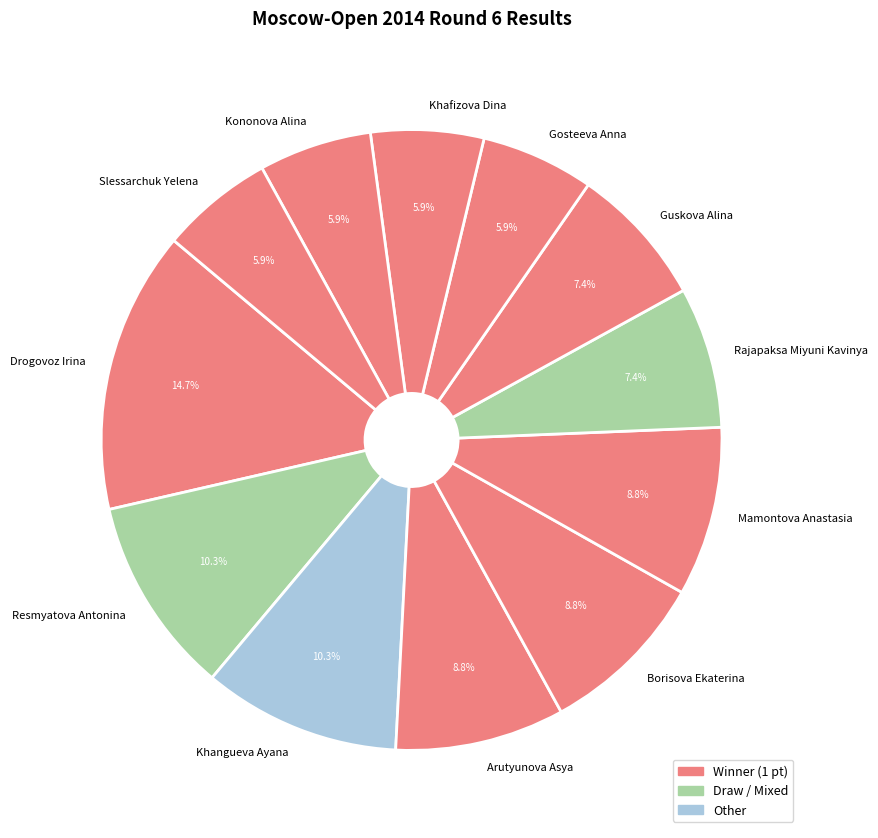

What is the total percentage of Drogovoz Irina and Khangueva Ayana?

25.0%